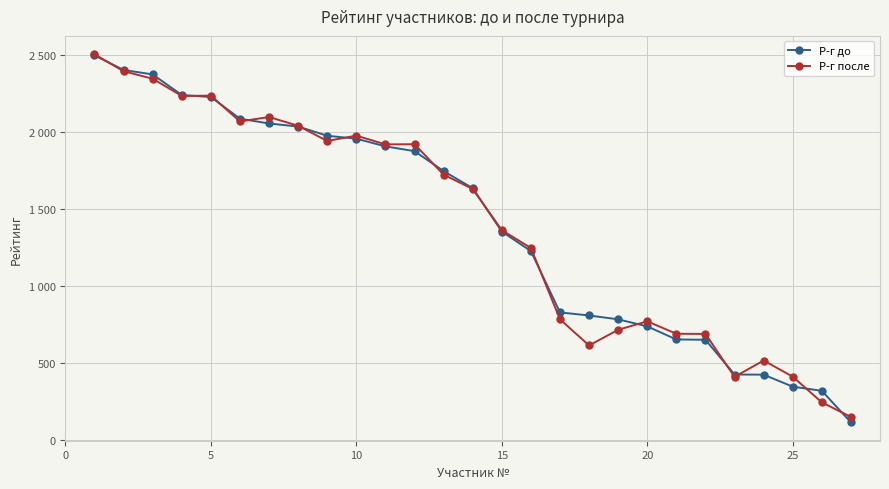

What are all the series names shown in the legend?

Р-г до, Р-г после